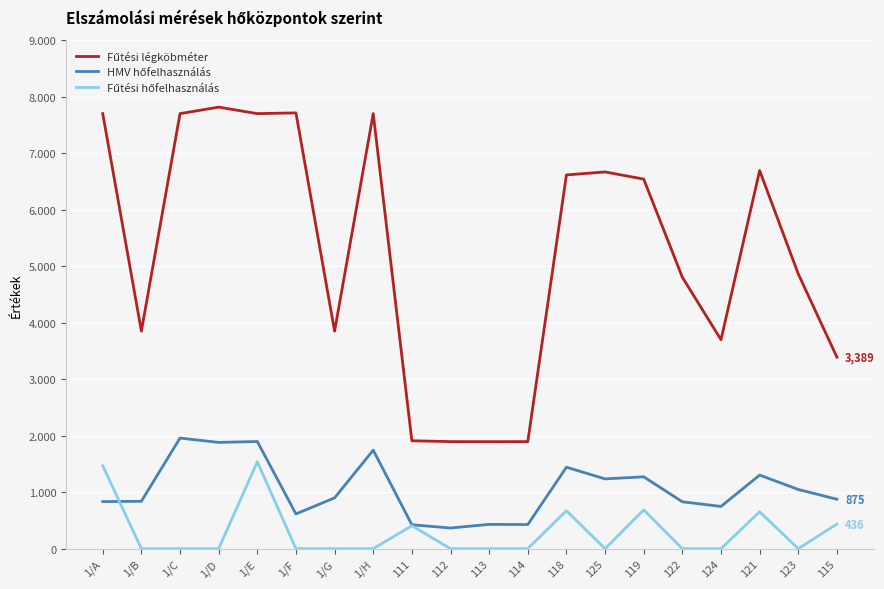

At which label is HMV hőfelhasználás closest to 1162?

125